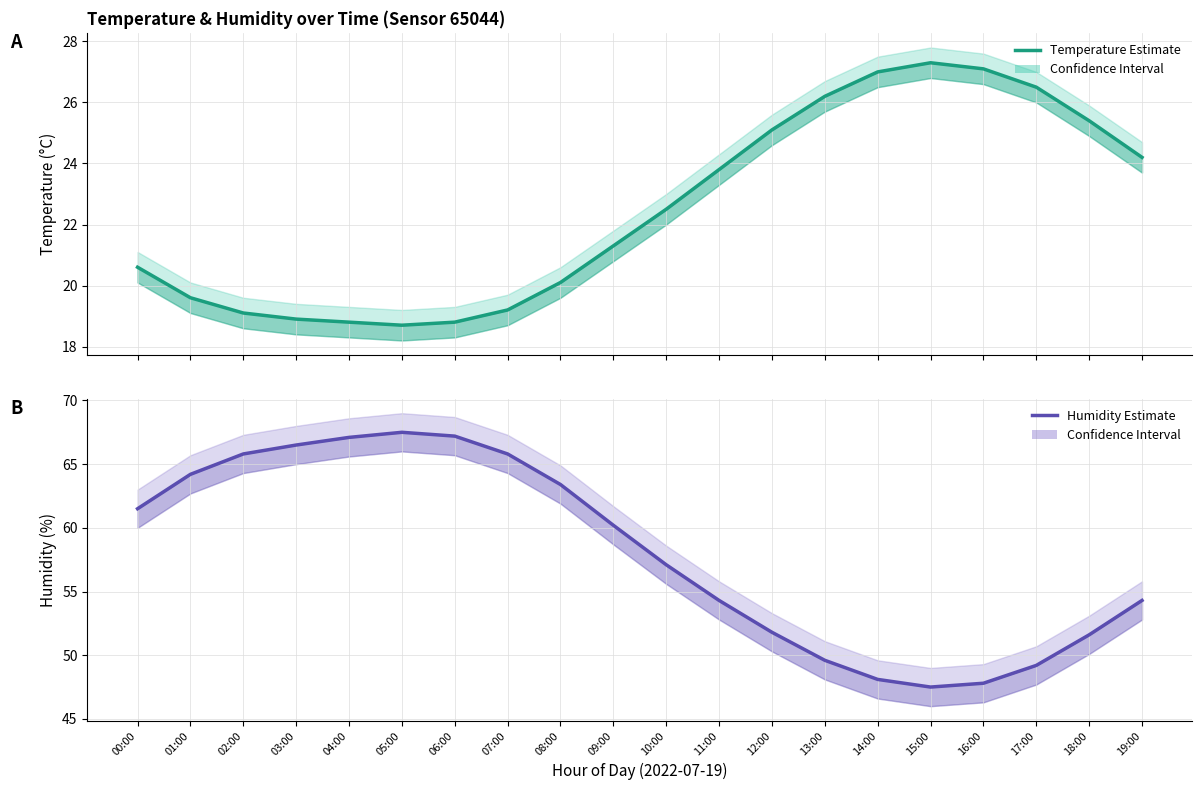

What is the smallest value displayed?

18.7